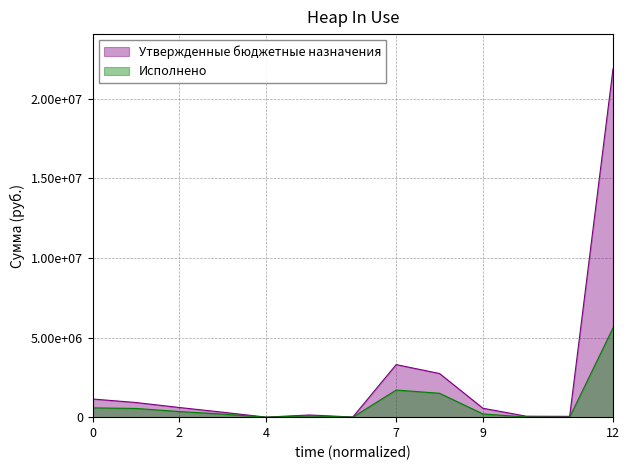

List the series in order of their peak value, lowest first.

Исполнено, Утвержденные бюджетные назначения